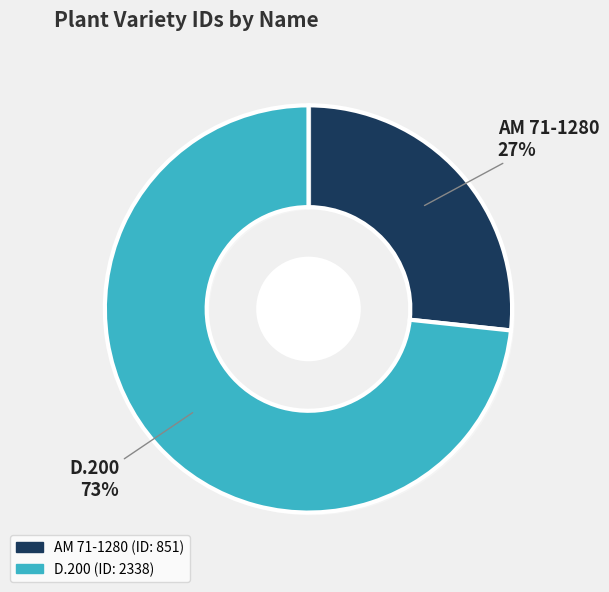

What is the smallest slice in the pie chart?

AM 71-1280